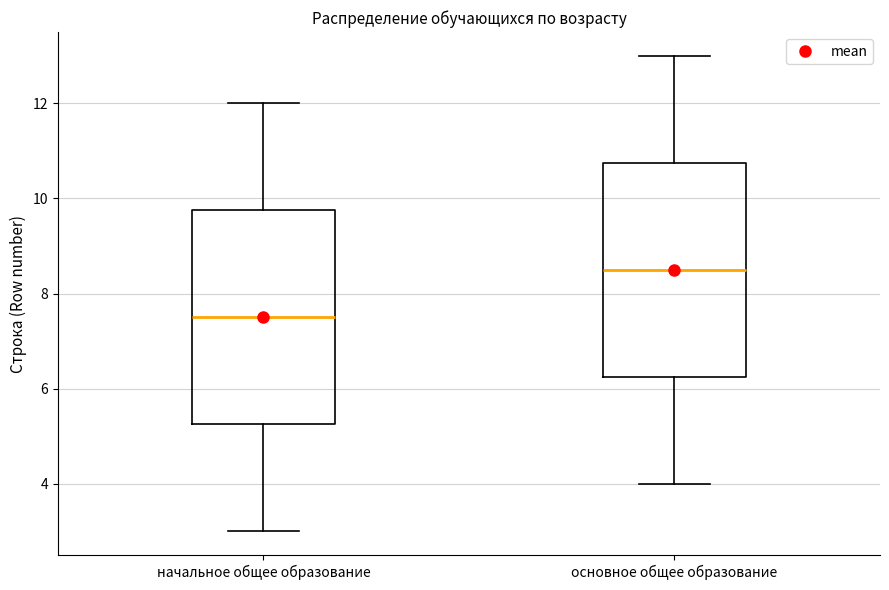

Reading left to right, transcribe this box plot: for each box, give where its median line is, the range the box spans, and where its two whiskers end, as read against the y-axis. The values are not printed on the chart, so give them approximately, as read against the axis.

начальное общее образование: median 7.6, box 5.2 to 9.8, whiskers 3.0 to 12.0
основное общее образование: median 8.6, box 6.2 to 10.8, whiskers 4.0 to 13.0